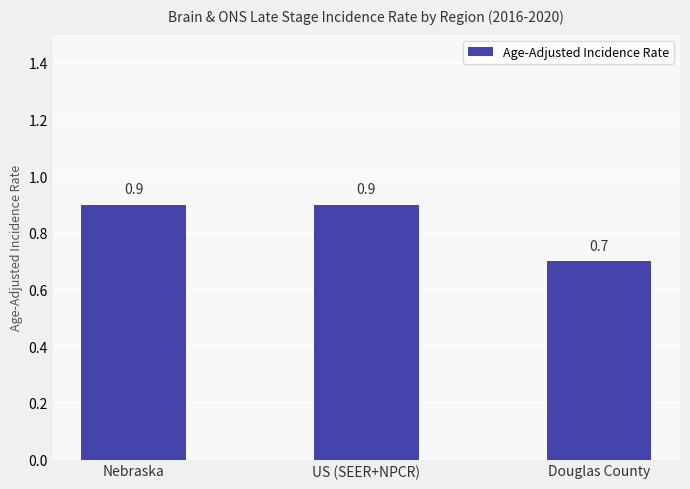

How many bars are there in total?

3